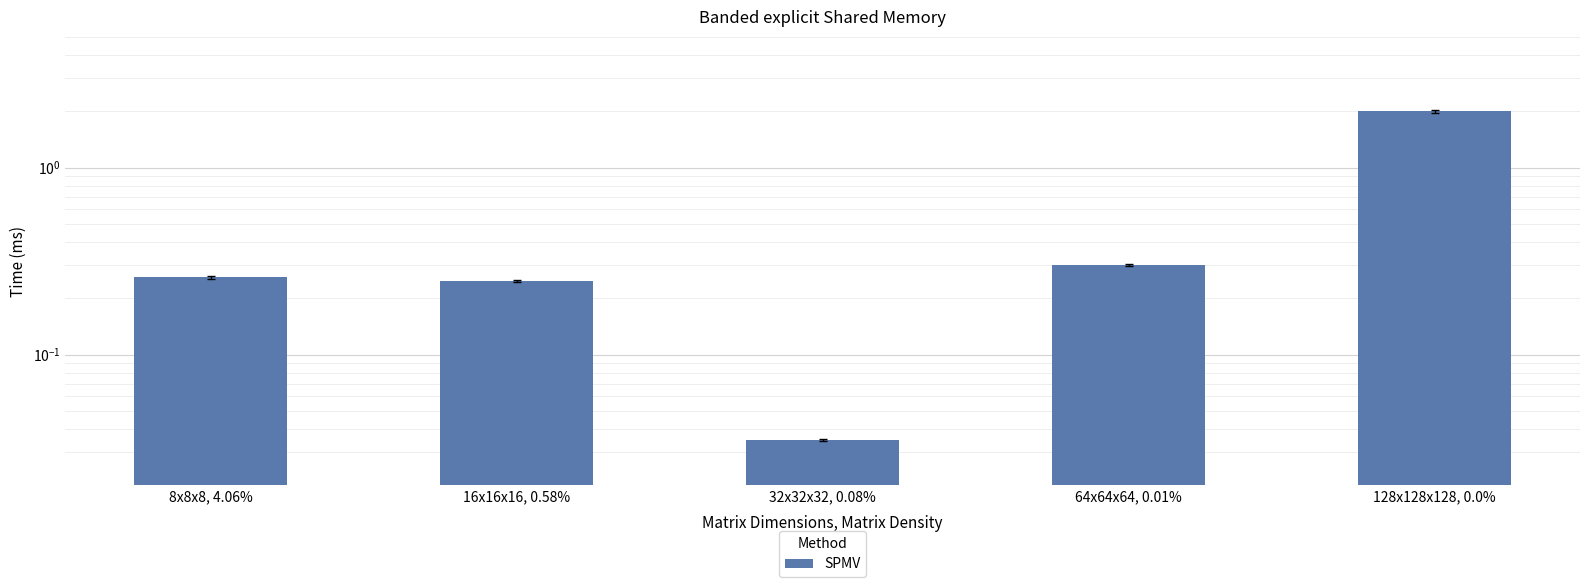

What is the value of the 1st bar from the left?

0.3